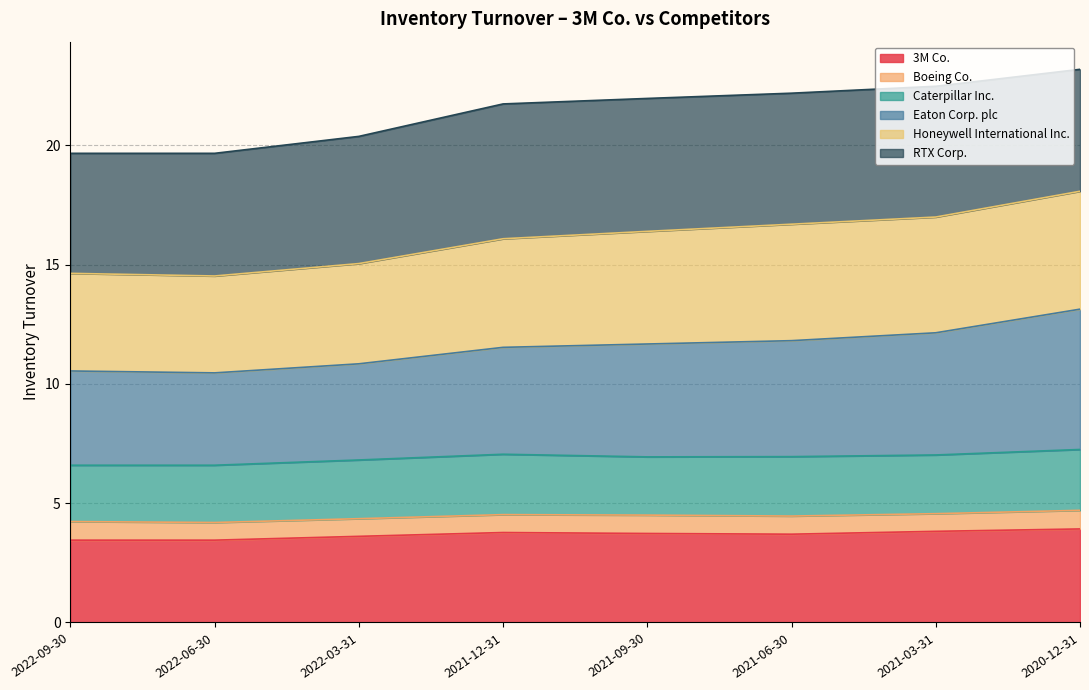

Which category has the lowest value across all series?

2022-09-30